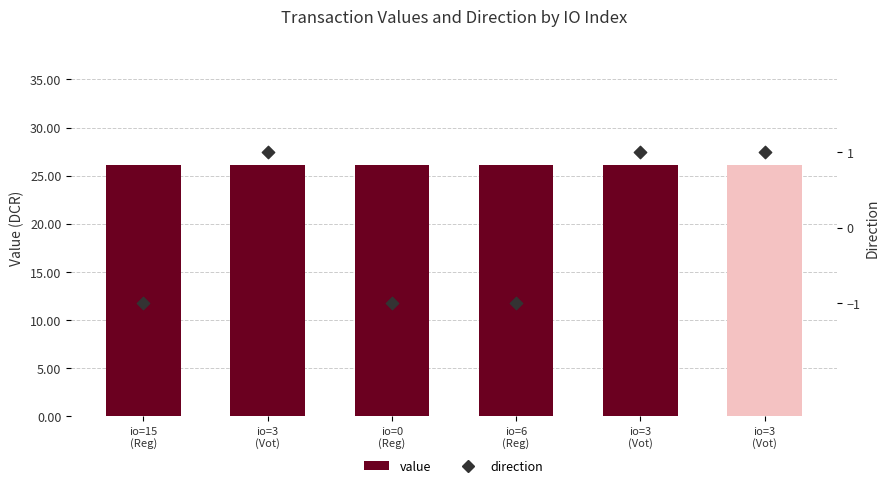

Is the value of value at io=0
(Reg) greater than the value of direction at io=6
(Reg)?

Yes